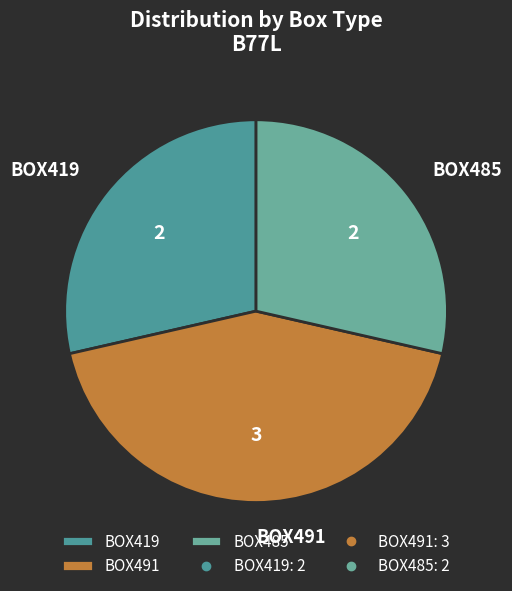

Which slice is the largest?

BOX491